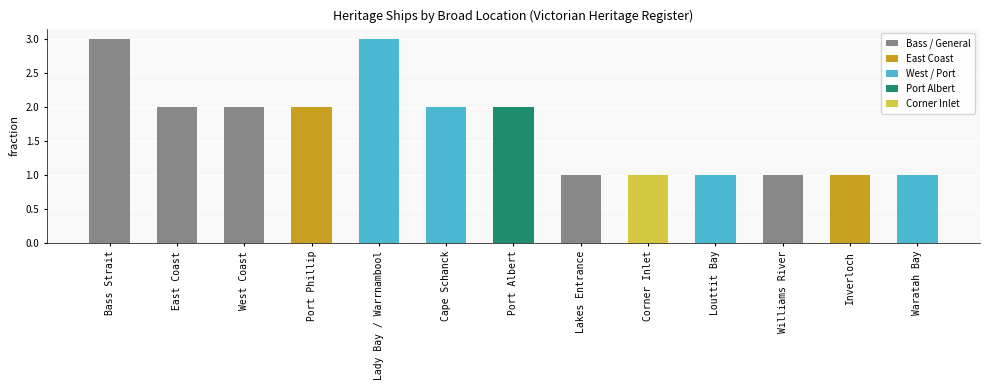

Between Lady Bay / Warrnambool and West Coast, which is larger?

Lady Bay / Warrnambool